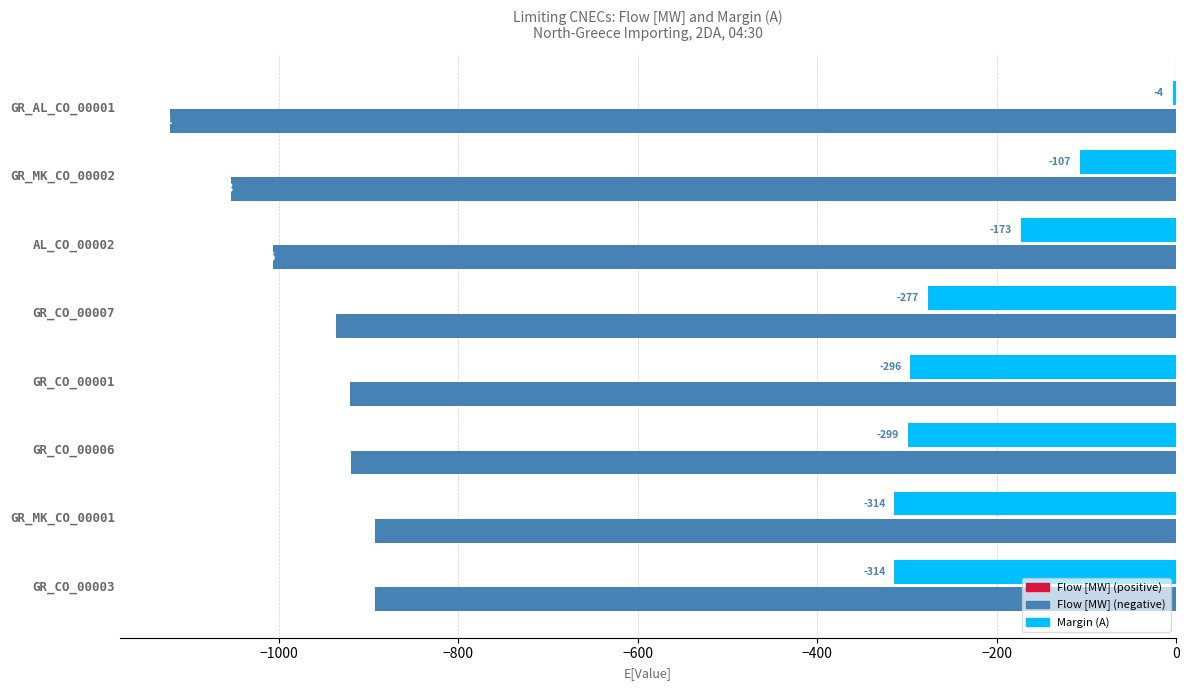

Count the number of categories in the chart.

8